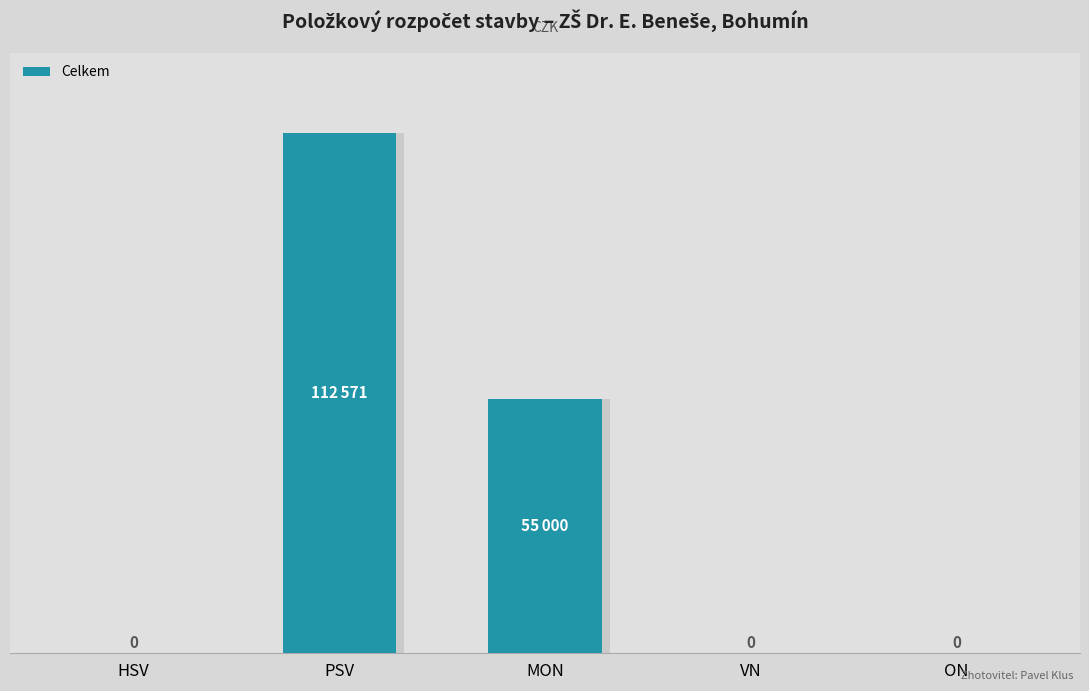

At which label is the value closest to 56285?

MON